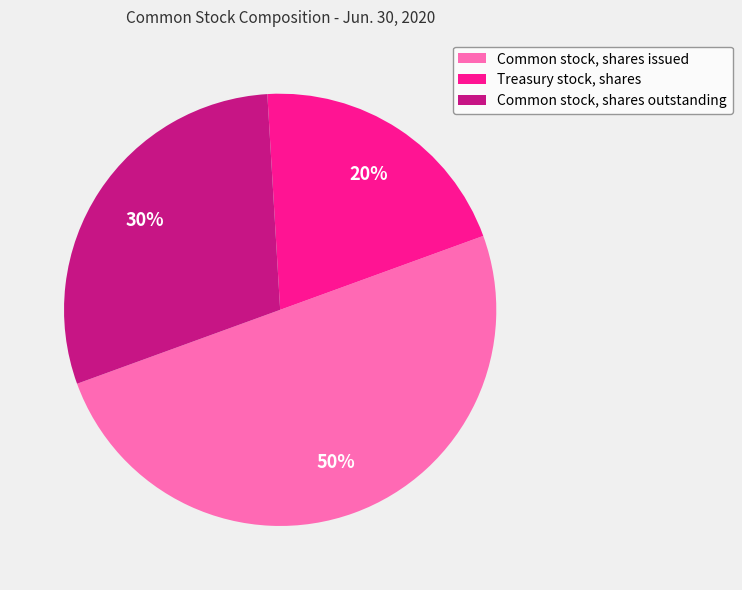

Count the number of slices in the pie.

3